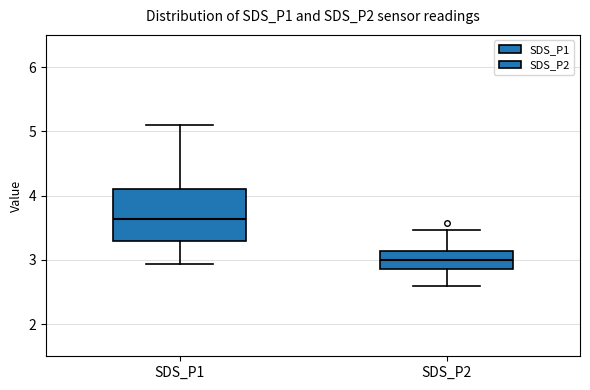

Reading left to right, read every box against the y-axis: the position of its median line, the range the box covers, and the ends of its whiskers. The values are not printed on the chart, so give them approximately, as read against the axis.

SDS_P1: median 3.6, box 3.3 to 4.1, whiskers 2.9 to 5.1
SDS_P2: median 3.0, box 2.9 to 3.1, whiskers 2.6 to 3.5